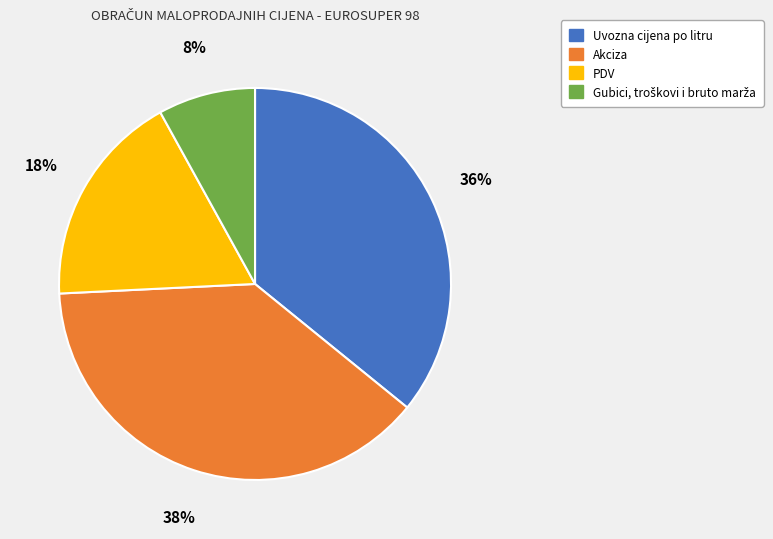

The PDV slice represents 29% of the pie. True or false?

False